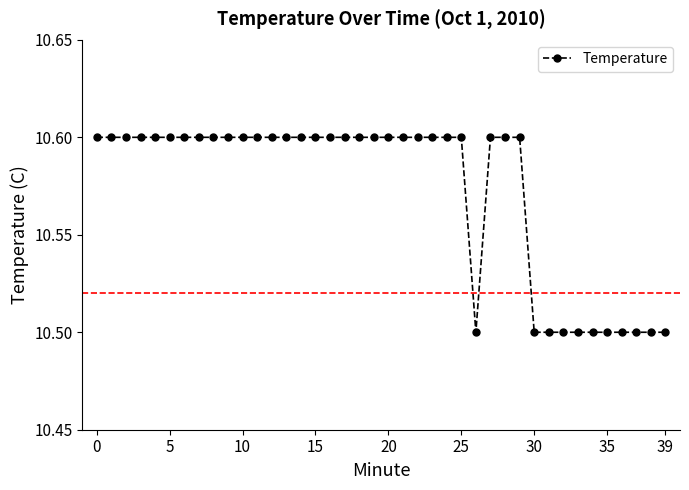

How many values are between 10 and 11?

40